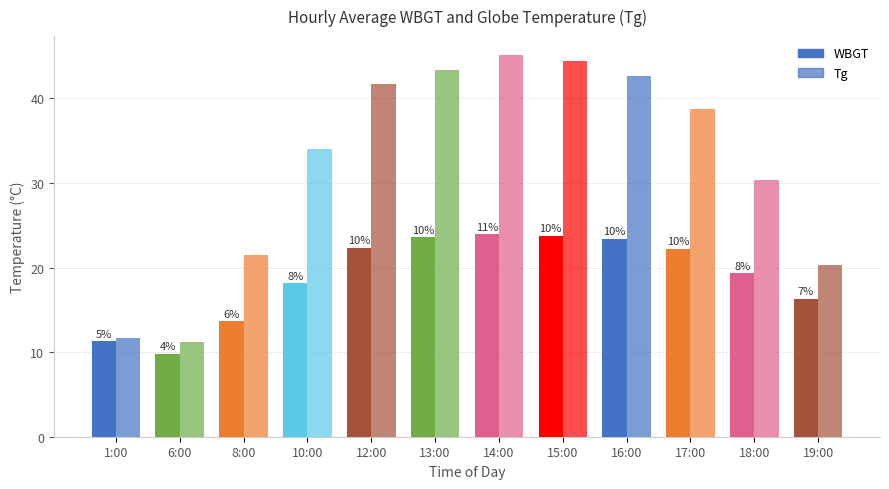

Are the bars grouped side by side (vs. stacked)?

Yes